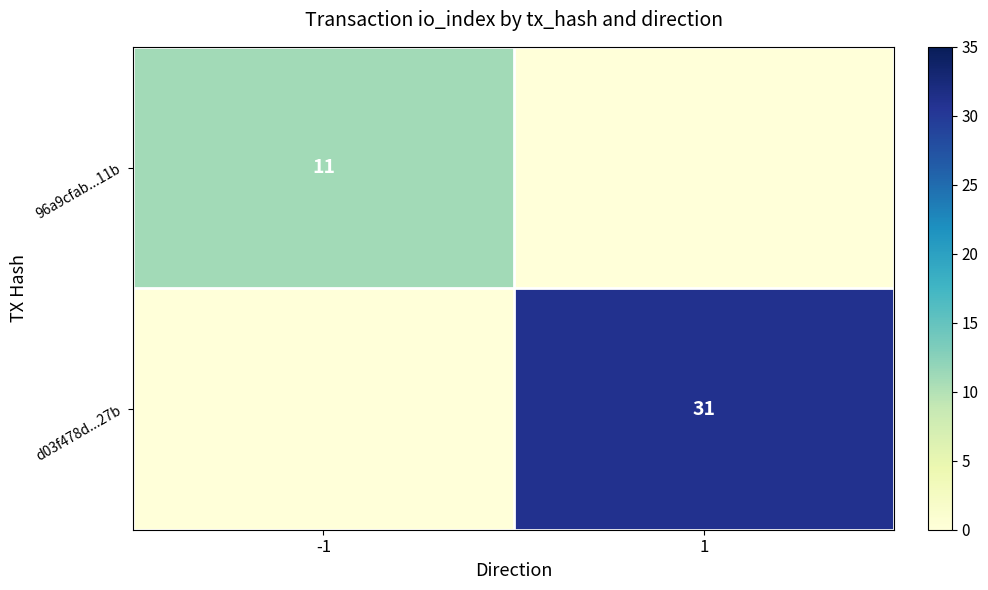

The 96a9cfab...11b series shows 11 at -1. True or false?

True